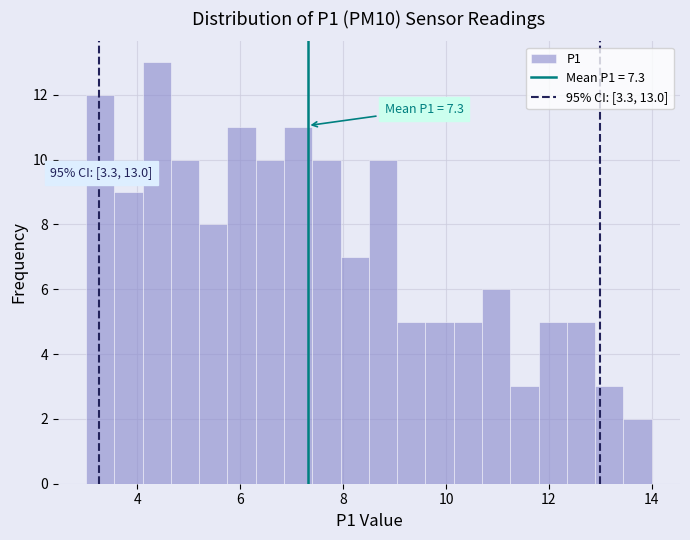

Read against the x-axis, roughly where is the centre of the tallest bar?

4.4